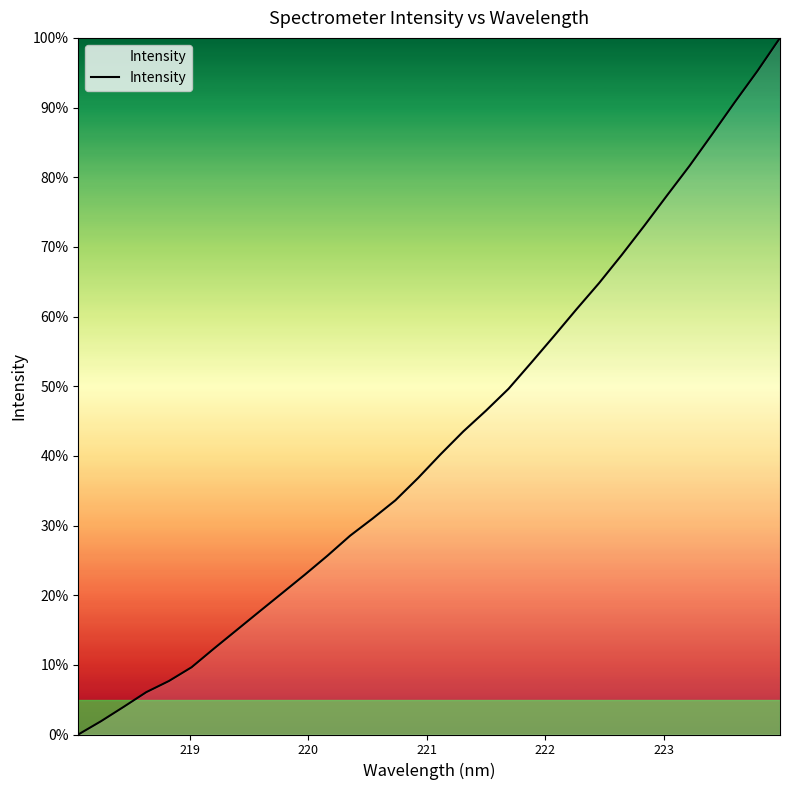

What is the maximum value shown in the chart?

100.0